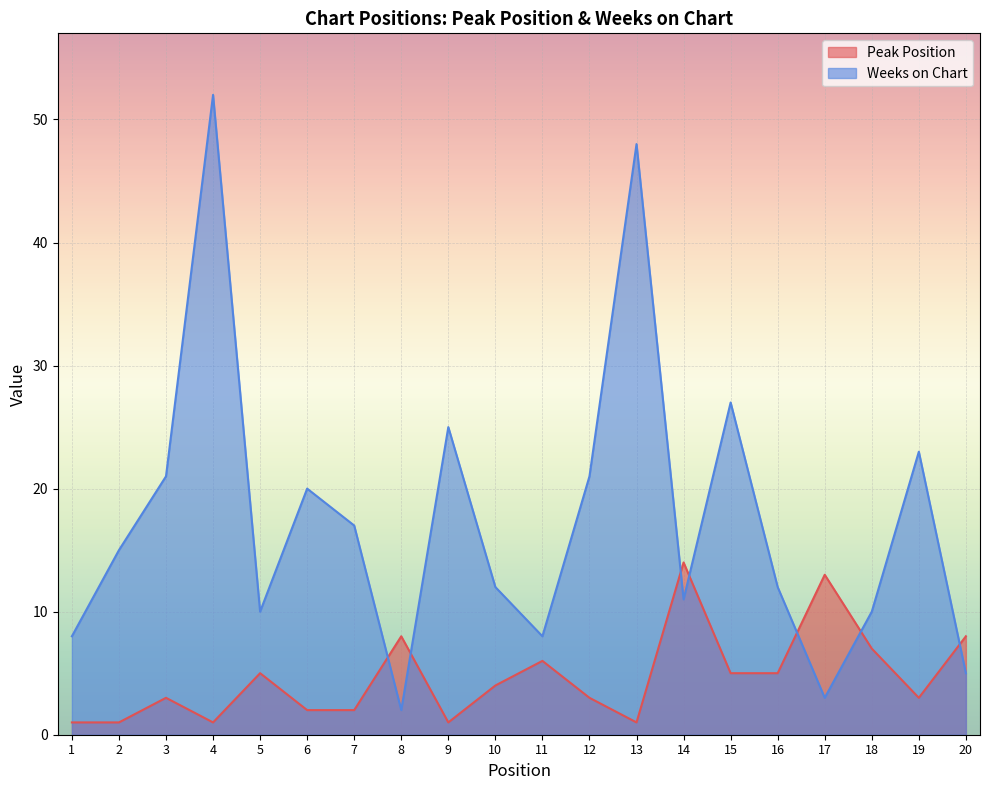

Where is the first local minimum for Peak Position?

4